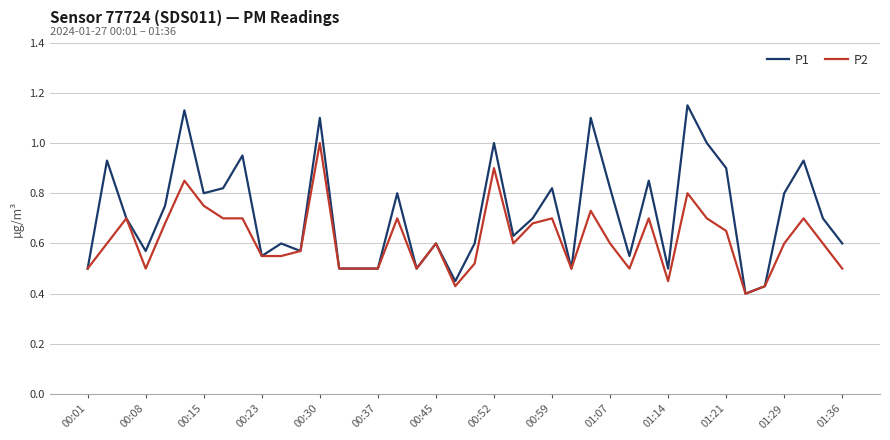

Which series has the widest spread of values?

P1